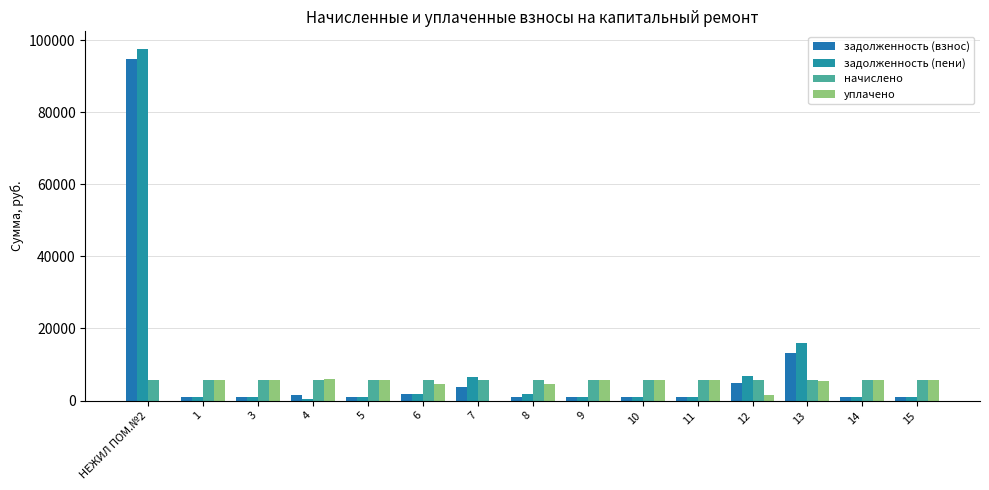

What is the difference between the second highest and minimum values in the уплачено series?

5646.0